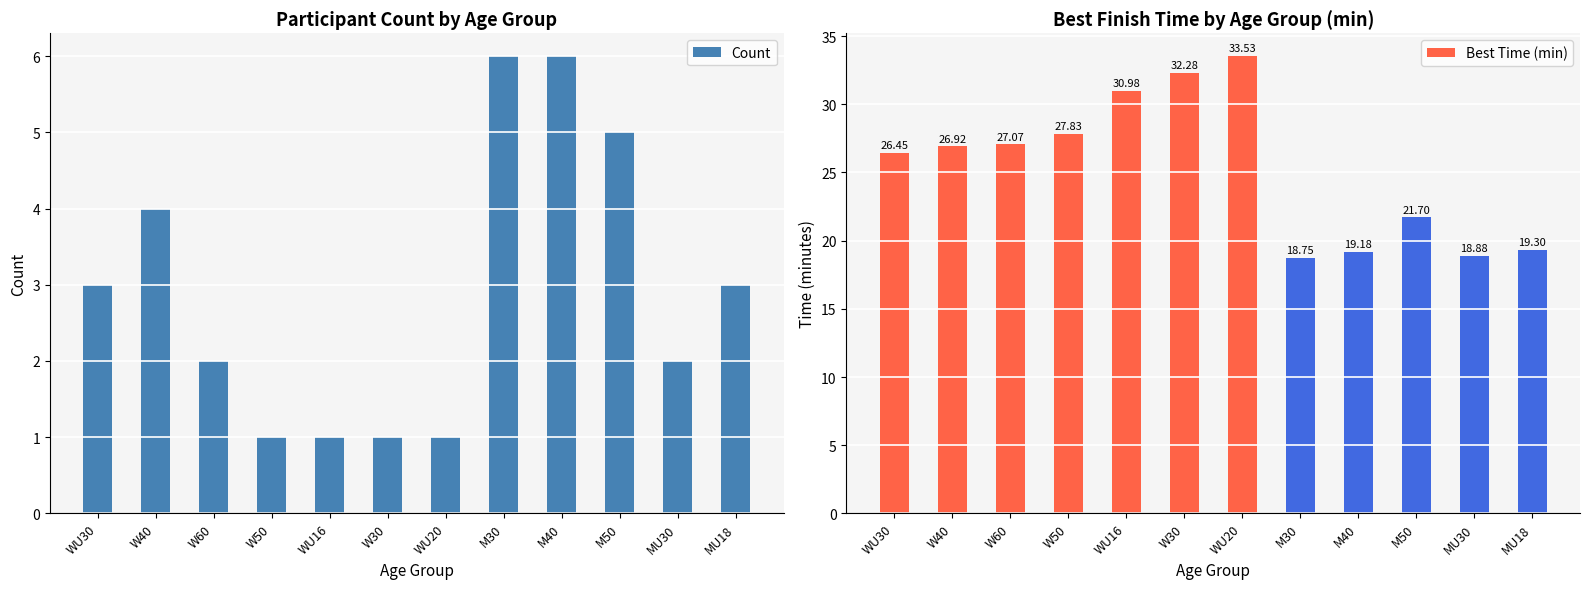

What is the difference between the Count values at W50 and MU30?

1